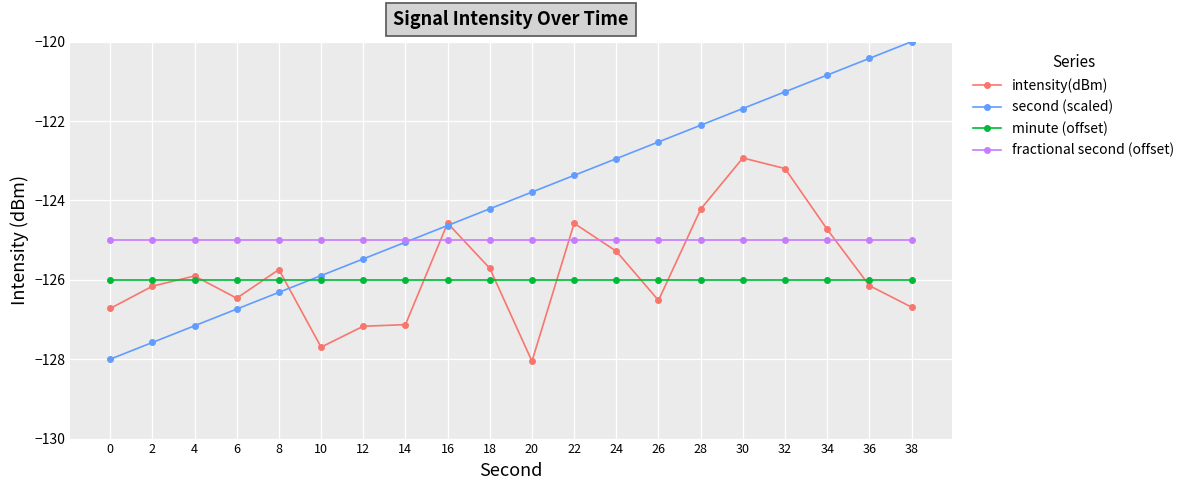

Which category has the highest value in the intensity(dBm) series?

30